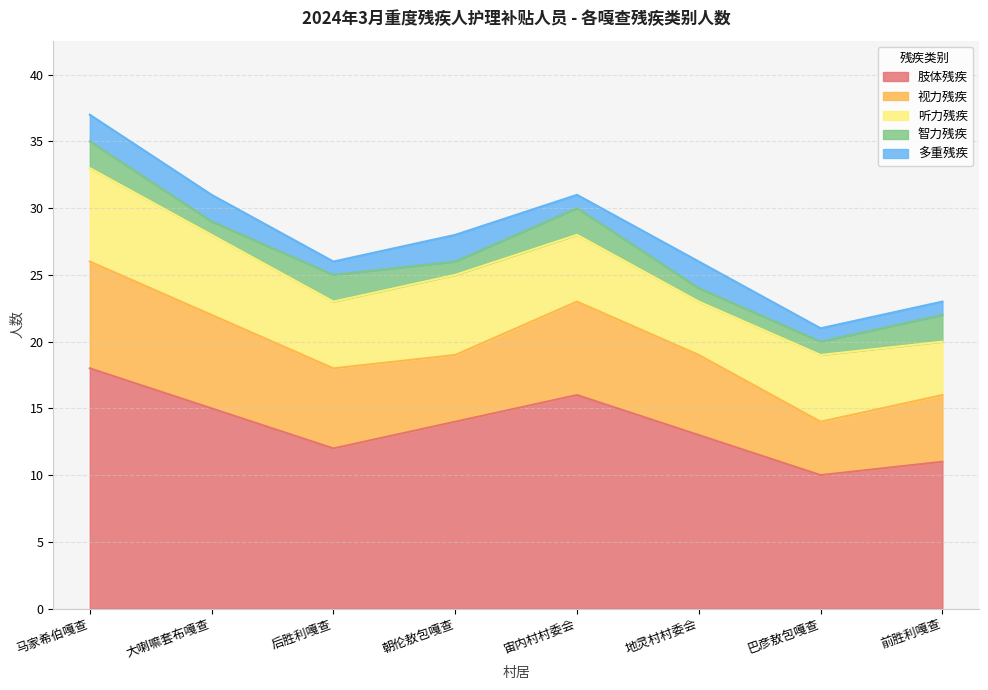

Is the value of 听力残疾 at 朝伦敖包嘎查 greater than the value of 多重残疾 at 巴彦敖包嘎查?

Yes